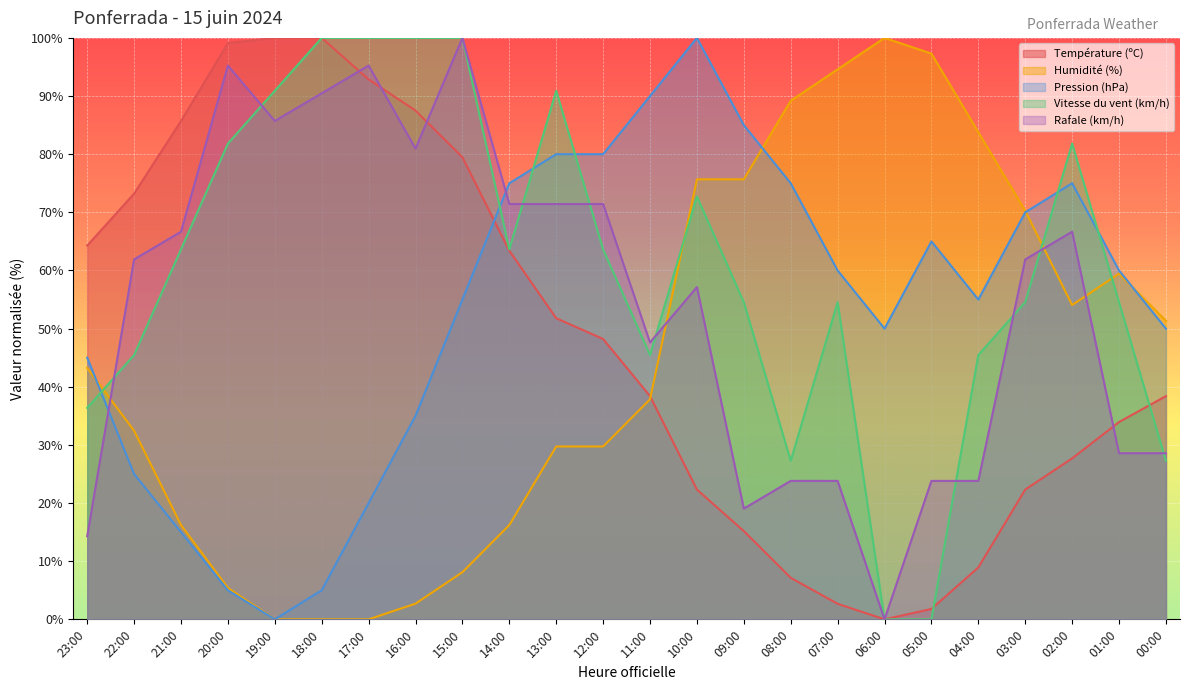

Does the chart display data point markers on the line(s)?

No